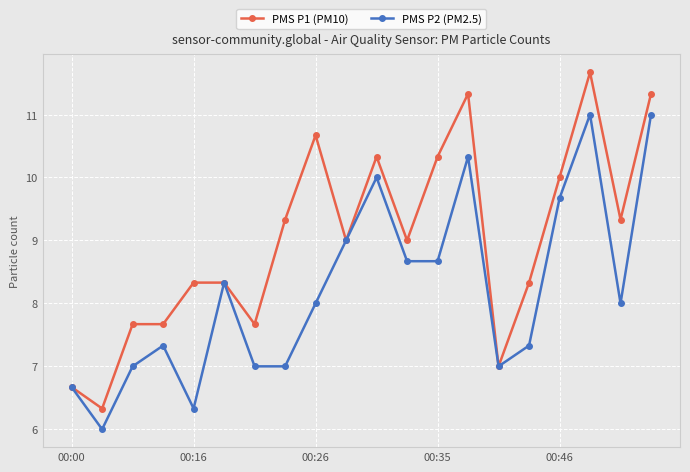

What is the difference between the maximum and minimum values in the PMS P2 (PM2.5) series?

5.0